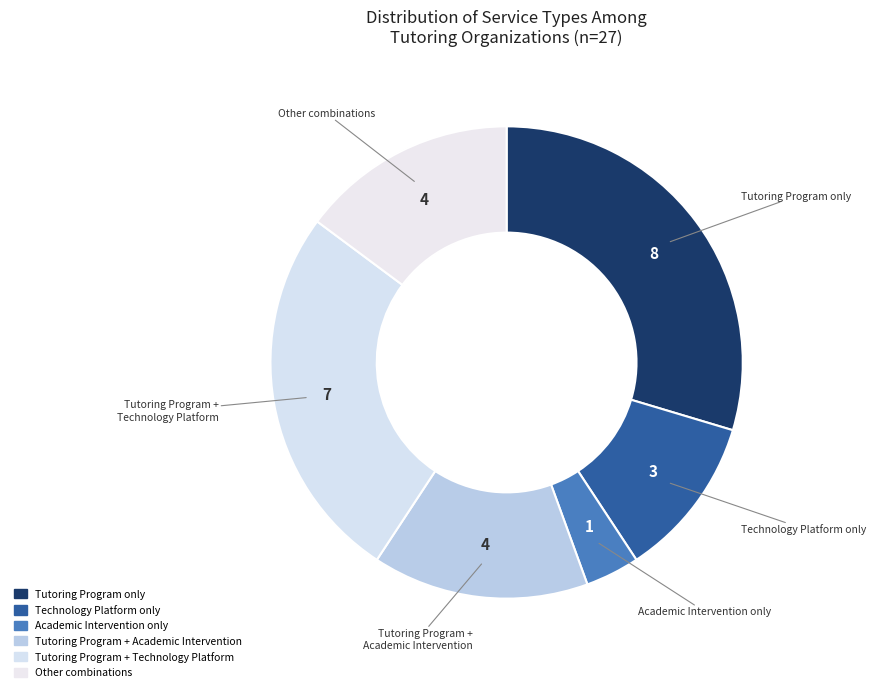

Is there a majority slice in this chart?

No